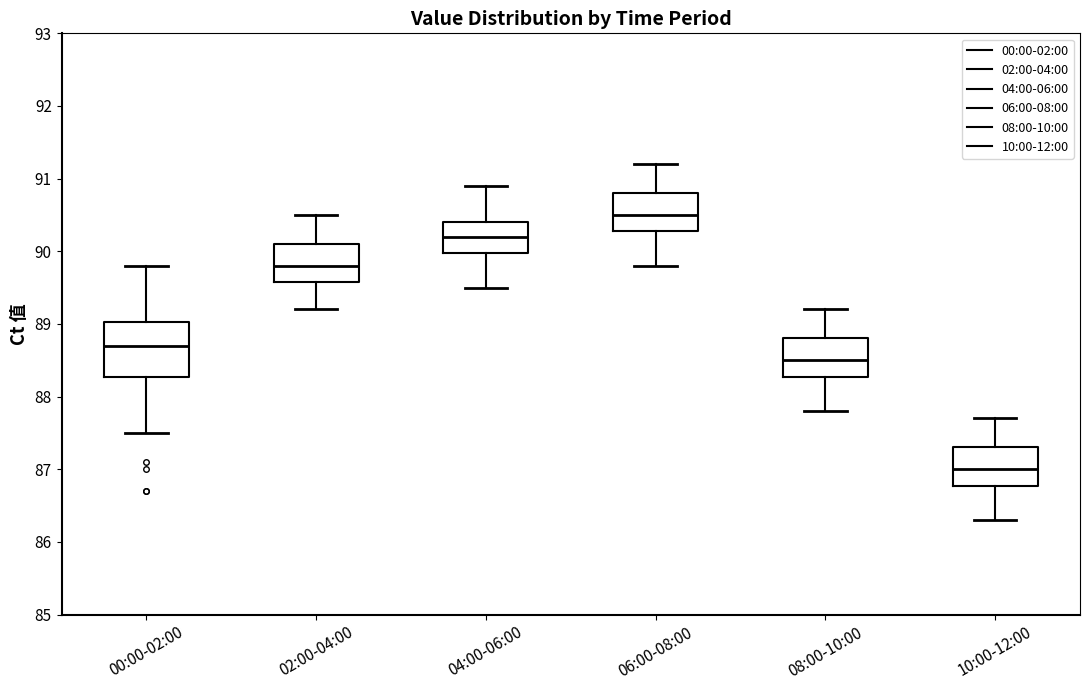

Which box is the tallest, from its lower edge to its upper edge?

00:00-02:00